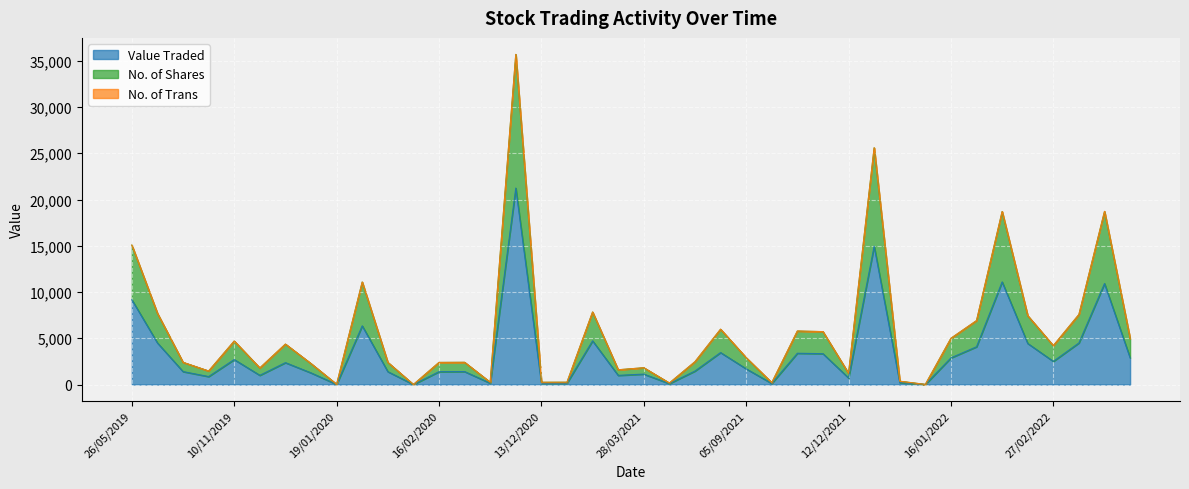

At which category is the sum across all series the highest?

27/09/2020